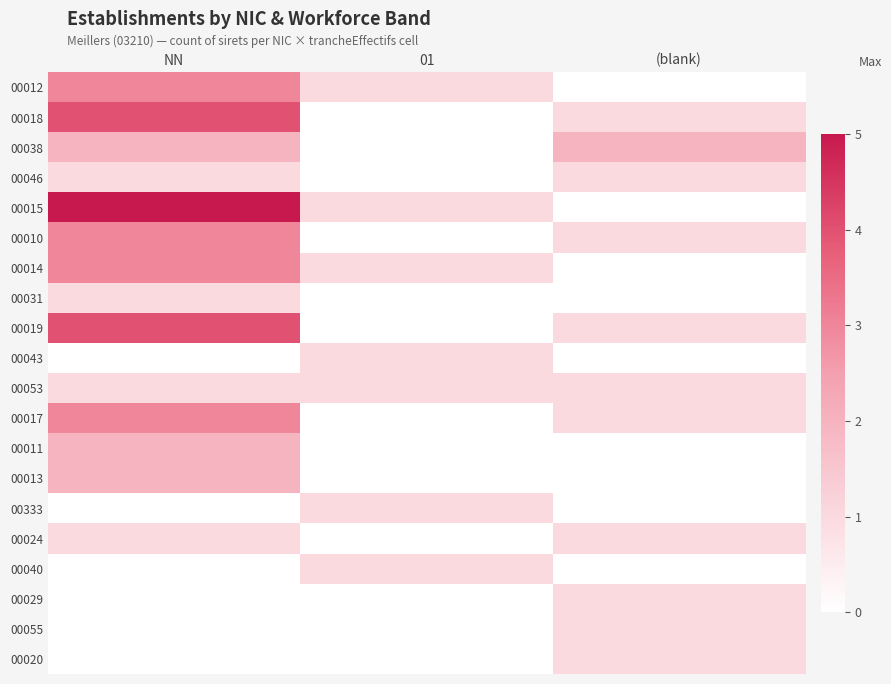

What is the maximum value shown in the chart?

5